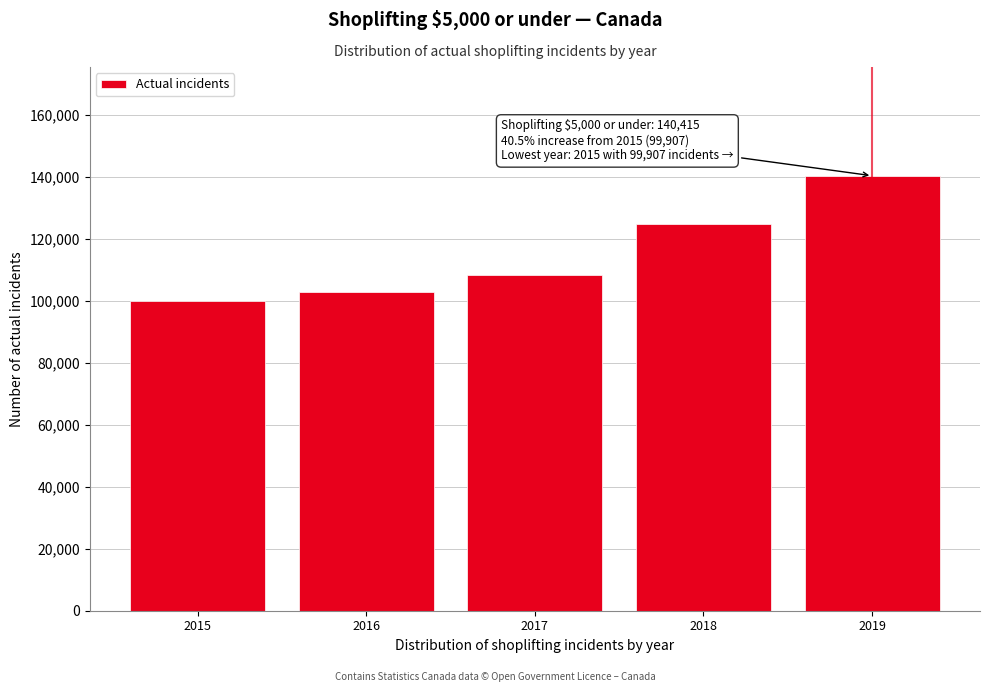

Reading left to right, list all the values displayed in this chart.

99907	102948	108313	124896	140415